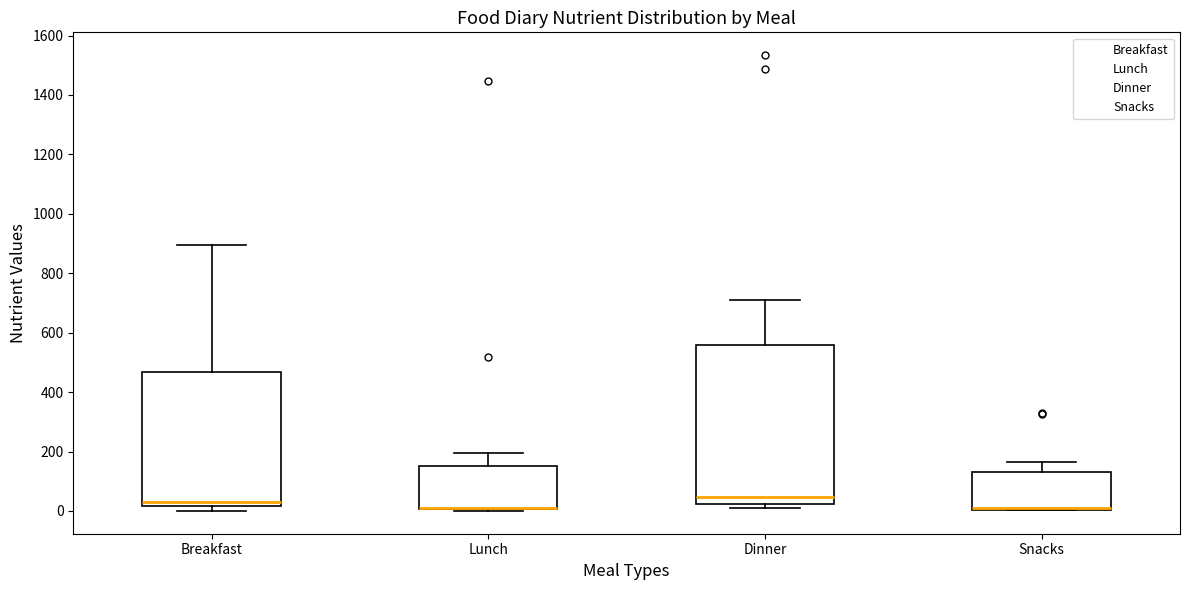

Which box is the tallest, from its lower edge to its upper edge?

Dinner